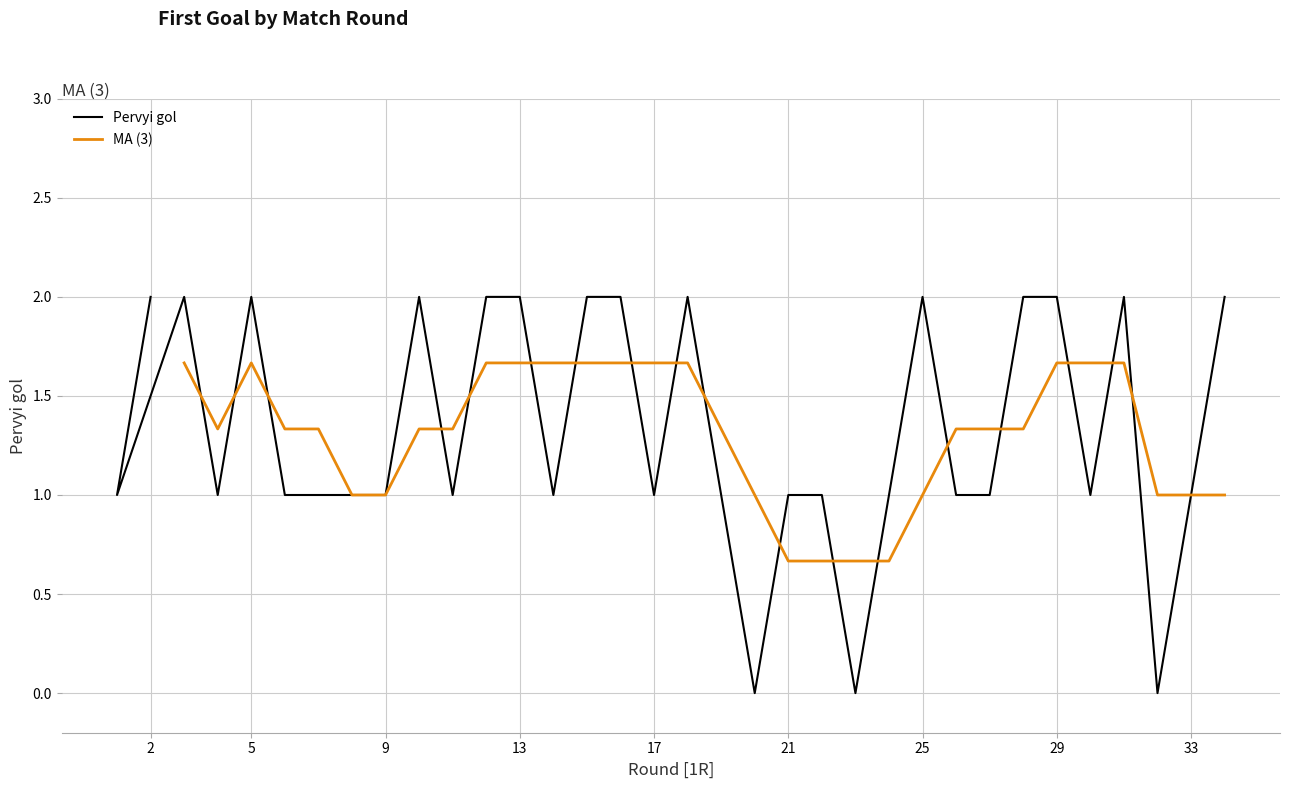

The chart shows a value of 4 at 33. True or false?

False